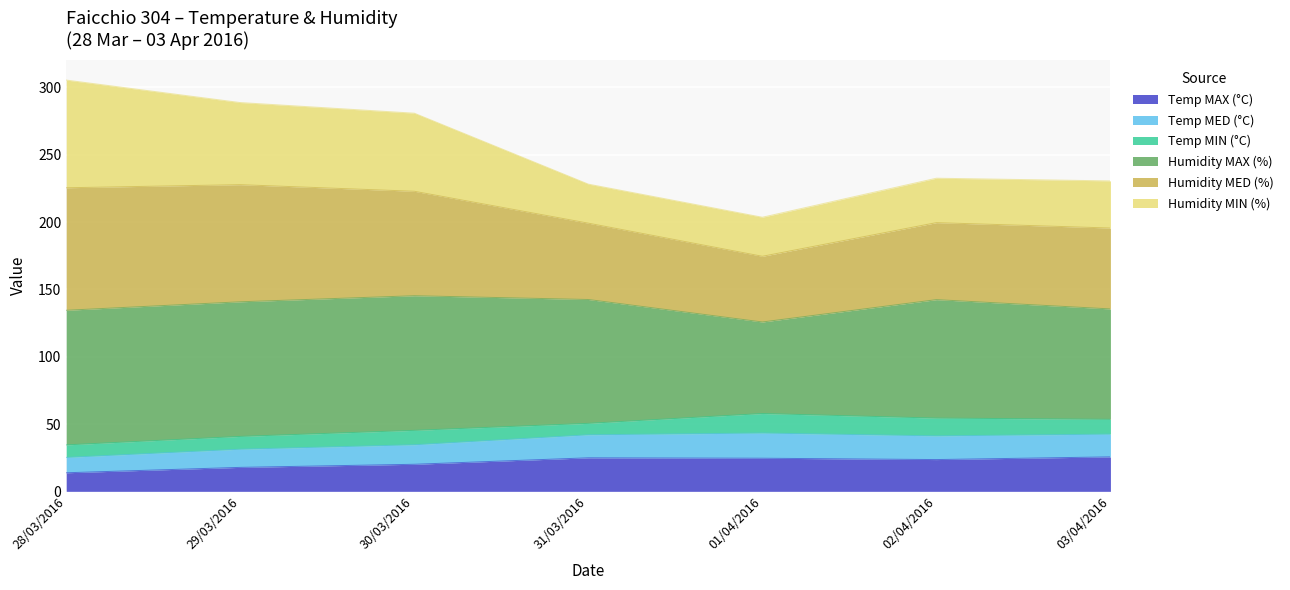

What is the highest value of the Temp MAX (°C) series?

25.6